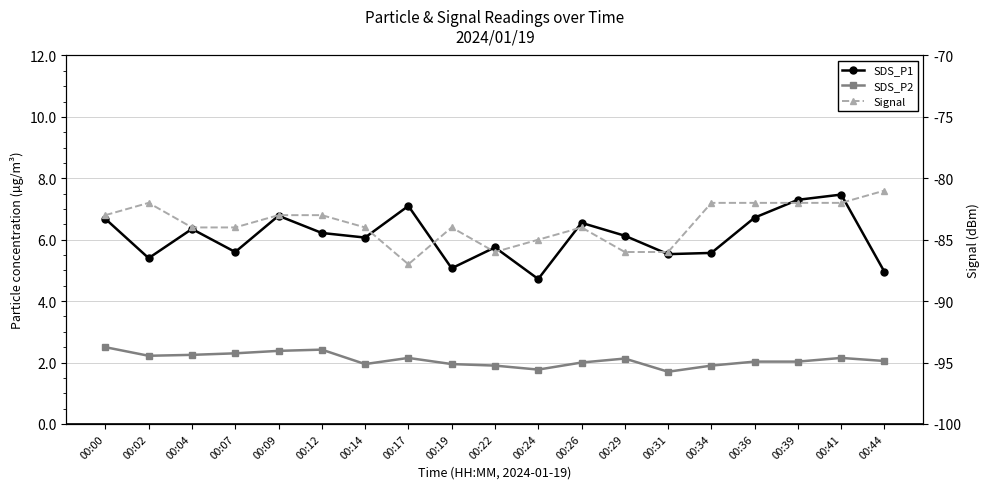

Reading left to right, what are all the values shown in this chart?

SDS_P1: 00:00=6.7	00:02=5.4	00:04=6.3	00:07=5.6	00:09=6.8	00:12=6.2	00:14=6.1	00:17=7.1	00:19=5.1	00:22=5.8	00:24=4.7	00:26=6.5	00:29=6.1	00:31=5.5	00:34=5.6	00:36=6.7	00:39=7.3	00:41=7.5	00:44=5.0
SDS_P2: 00:00=2.5	00:02=2.2	00:04=2.2	00:07=2.3	00:09=2.4	00:12=2.4	00:14=1.9	00:17=2.1	00:19=1.9	00:22=1.9	00:24=1.8	00:26=2.0	00:29=2.1	00:31=1.7	00:34=1.9	00:36=2.0	00:39=2.0	00:41=2.1	00:44=2.0
Signal: 00:00=-83.0	00:02=-82.0	00:04=-84.0	00:07=-84.0	00:09=-83.0	00:12=-83.0	00:14=-84.0	00:17=-87.0	00:19=-84.0	00:22=-86.0	00:24=-85.0	00:26=-84.0	00:29=-86.0	00:31=-86.0	00:34=-82.0	00:36=-82.0	00:39=-82.0	00:41=-82.0	00:44=-81.0